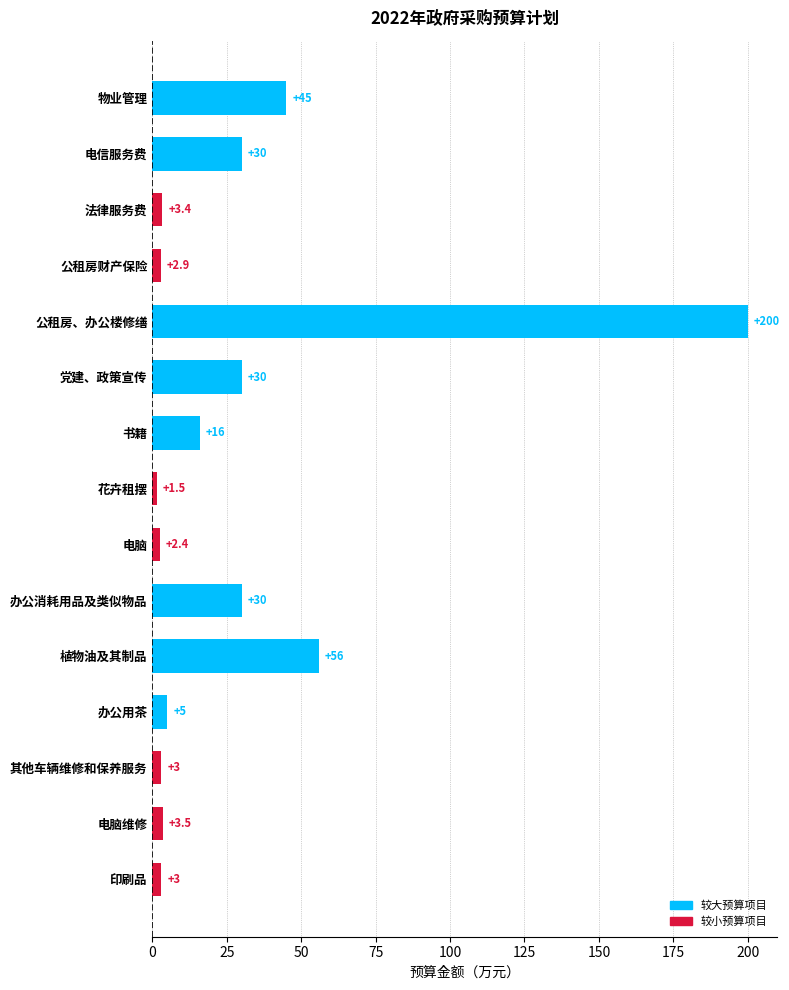

What is the minimum value shown in the chart?

1.5